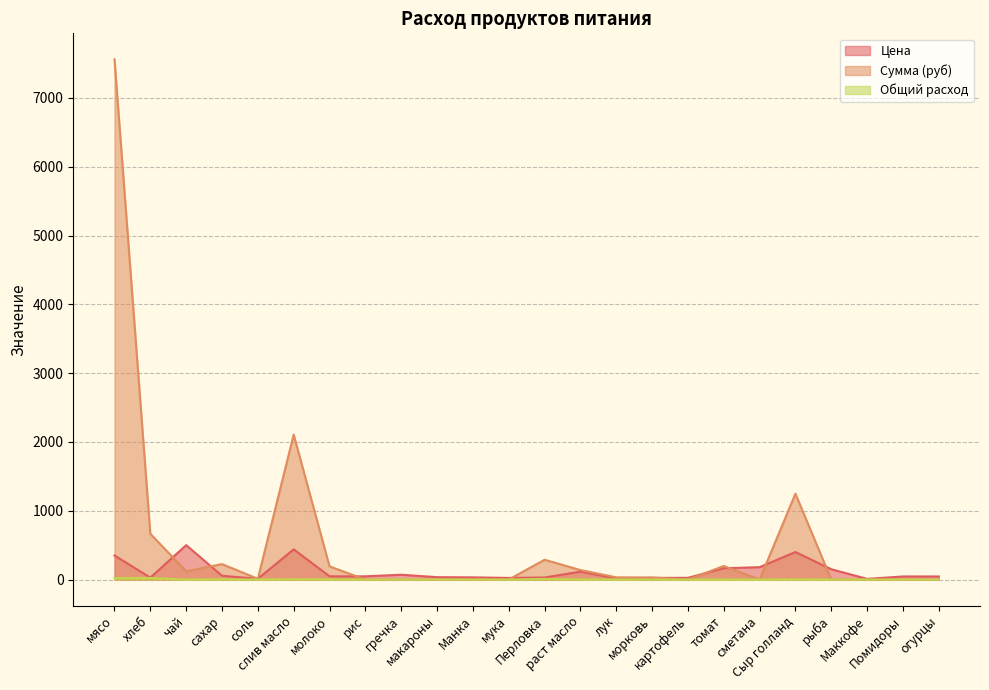

True or false: Цена has more than 2 points higher than both neighbors.

True